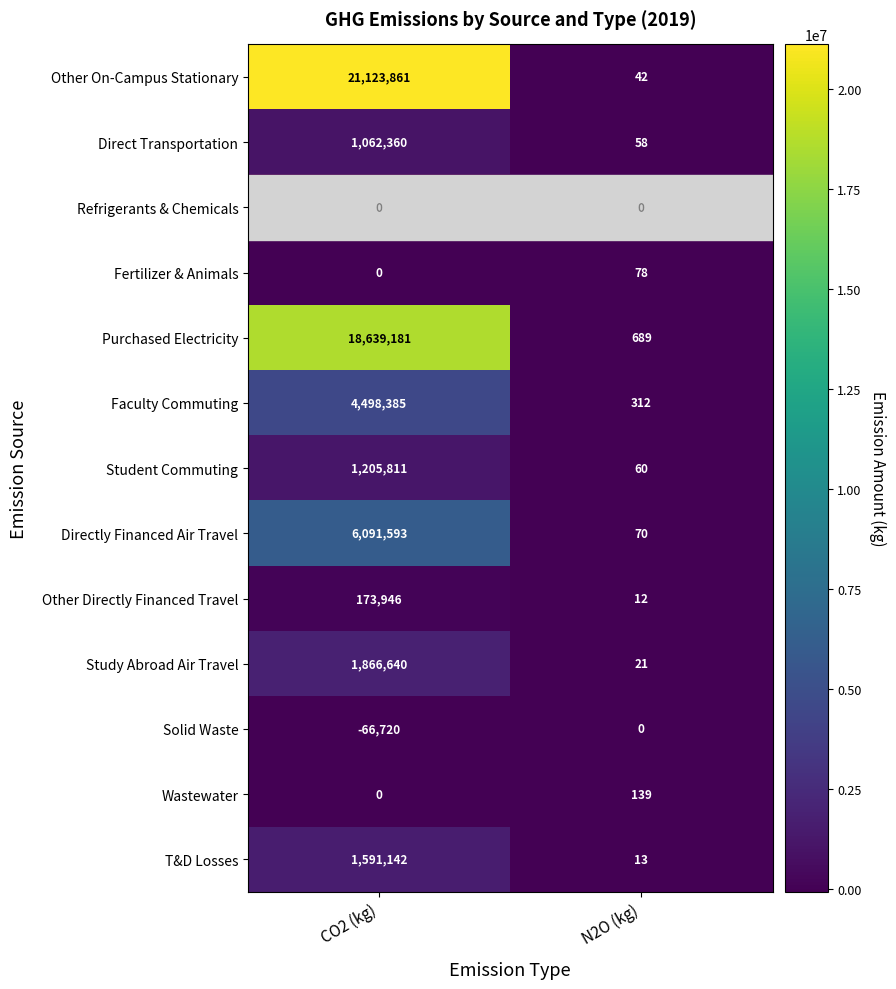

Read the Study Abroad Air Travel value at CO2 (kg), to the nearest 50.

1866650